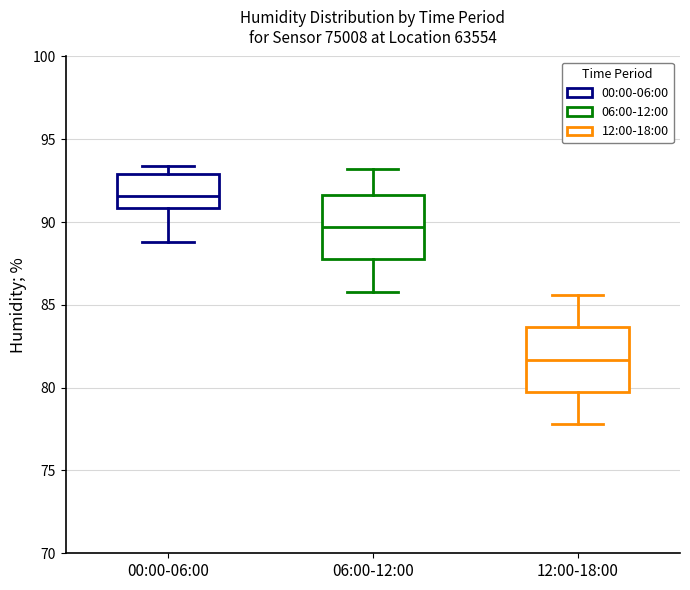

Where does the lower whisker of the box for 00:00-06:00 end on the y-axis? The values are not printed on the chart, so give them approximately, as read against the axis.

89.0